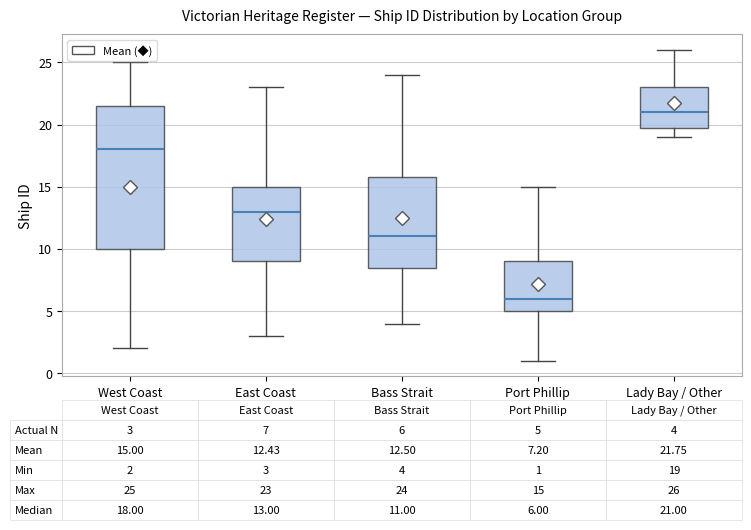

Which box has the lowest median line?

Port Phillip